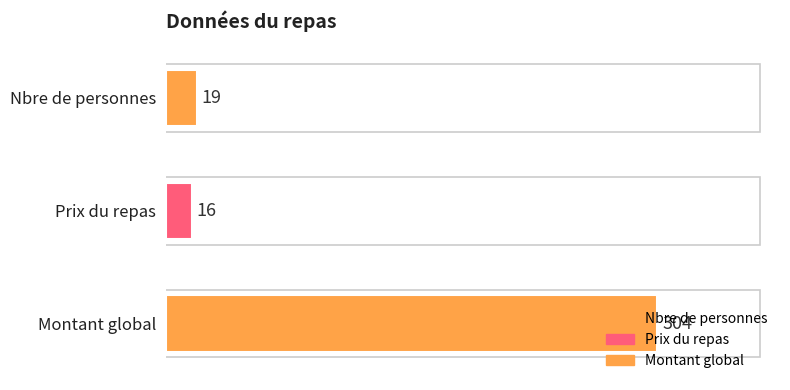

Reading right to left, what are all the values shown in this chart?

Montant global=304	Prix du repas=16	Nbre de personnes=19